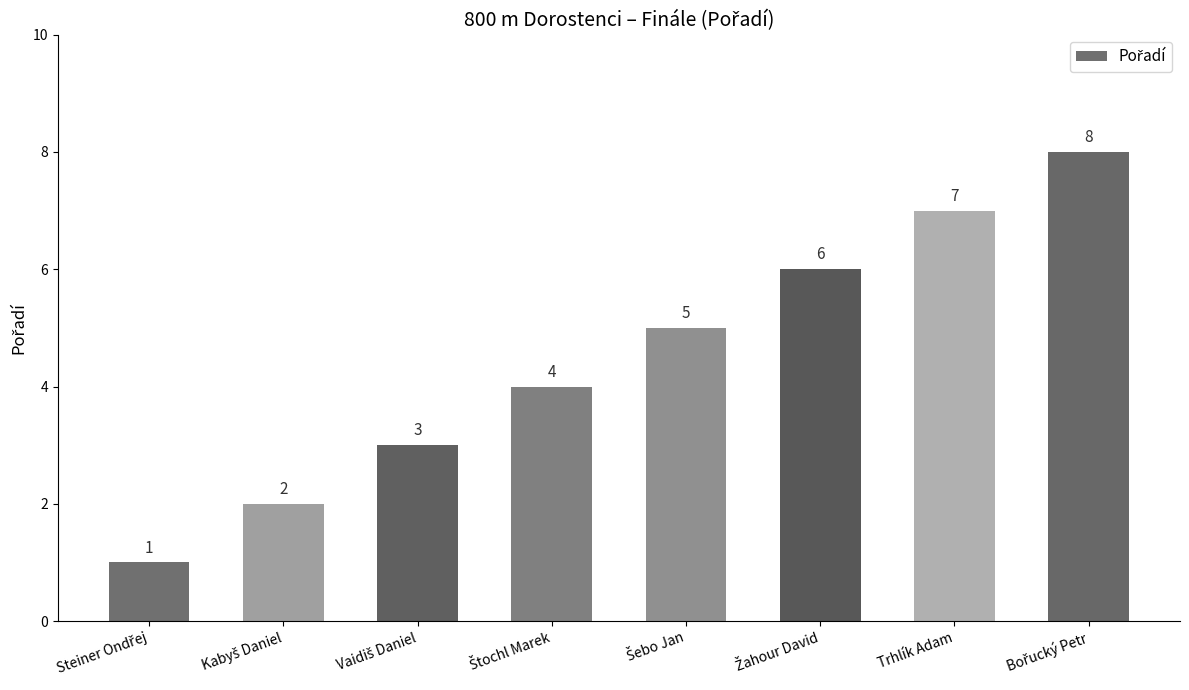

What is the sum of all values?

36